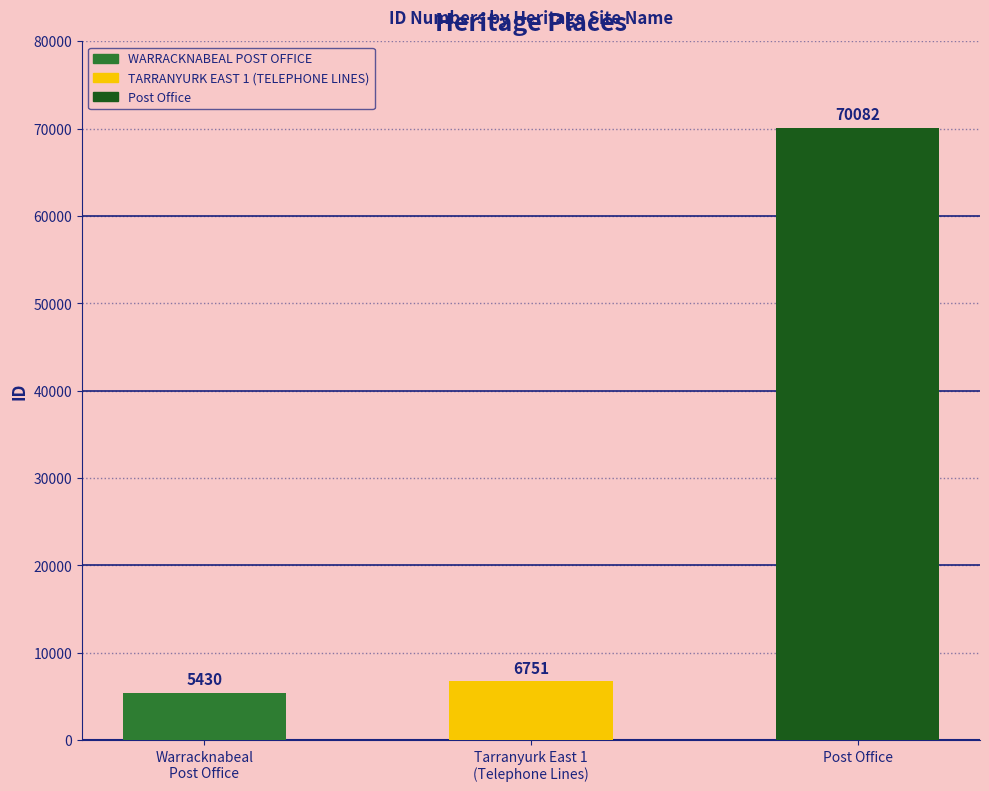

Reading right to left, transcribe all the data shown in this chart.

70082	6751	5430